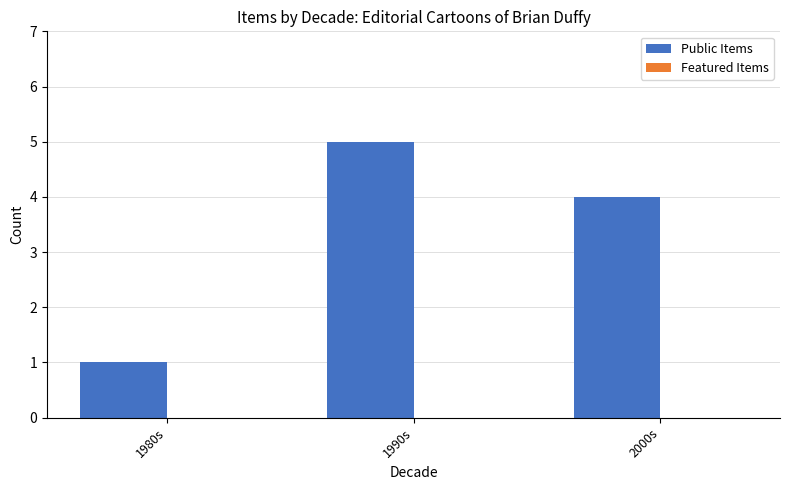

How many bars are there in total?

3